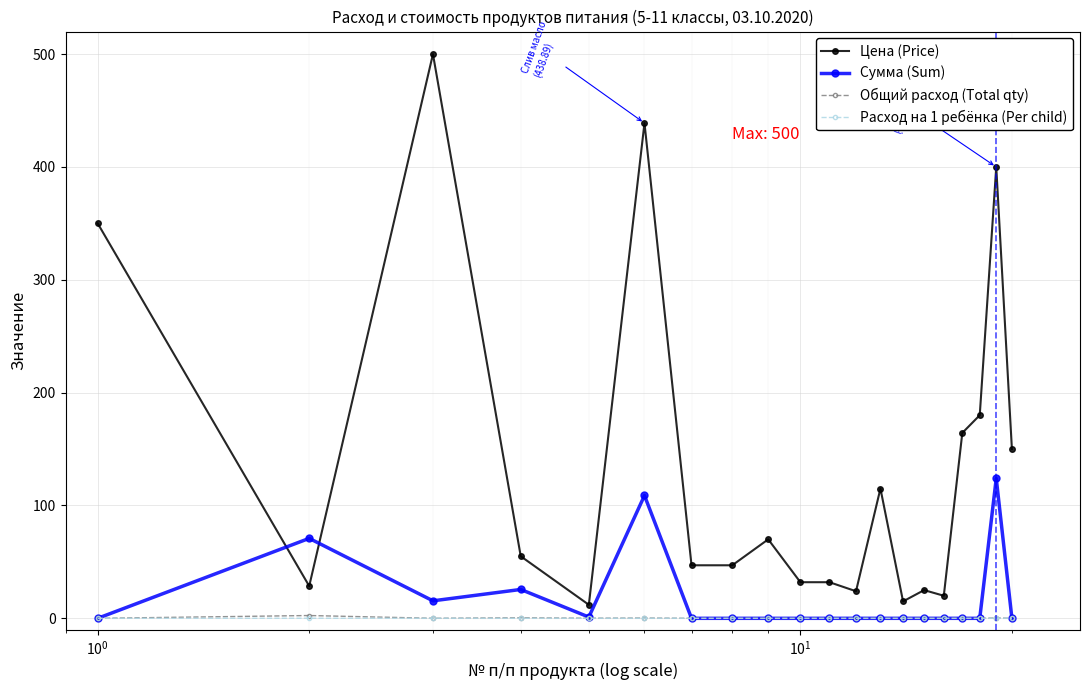

True or false: Общий расход (Total qty) has more than 0 interior local peaks.

True